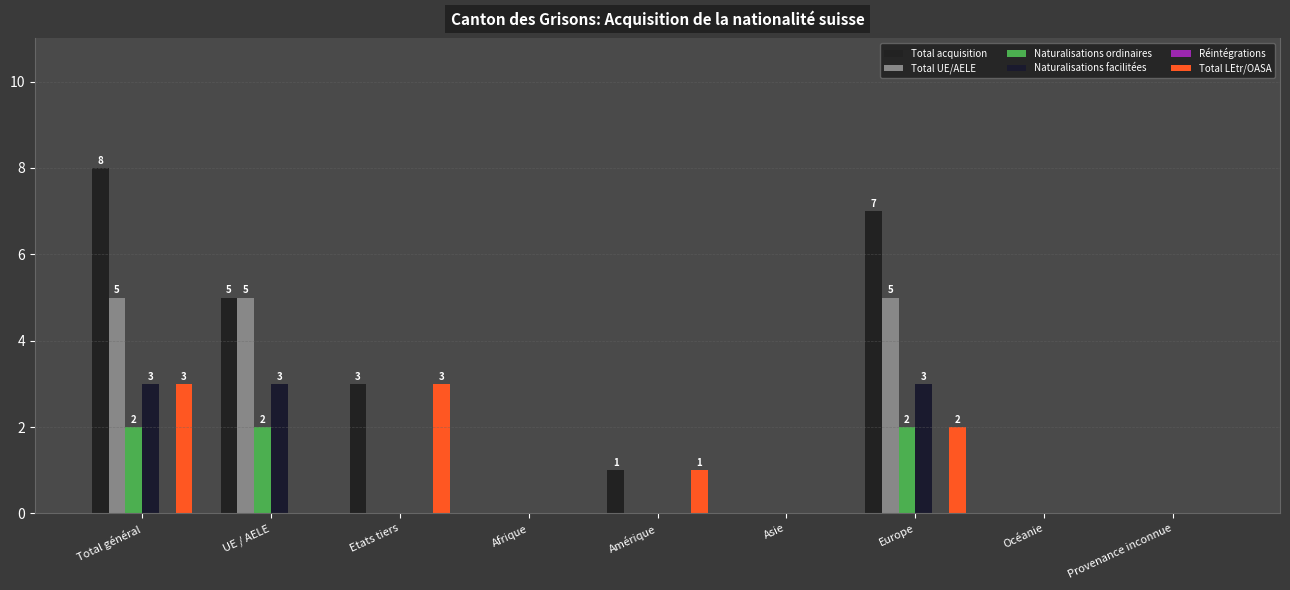

Are the bars grouped side by side (vs. stacked)?

Yes